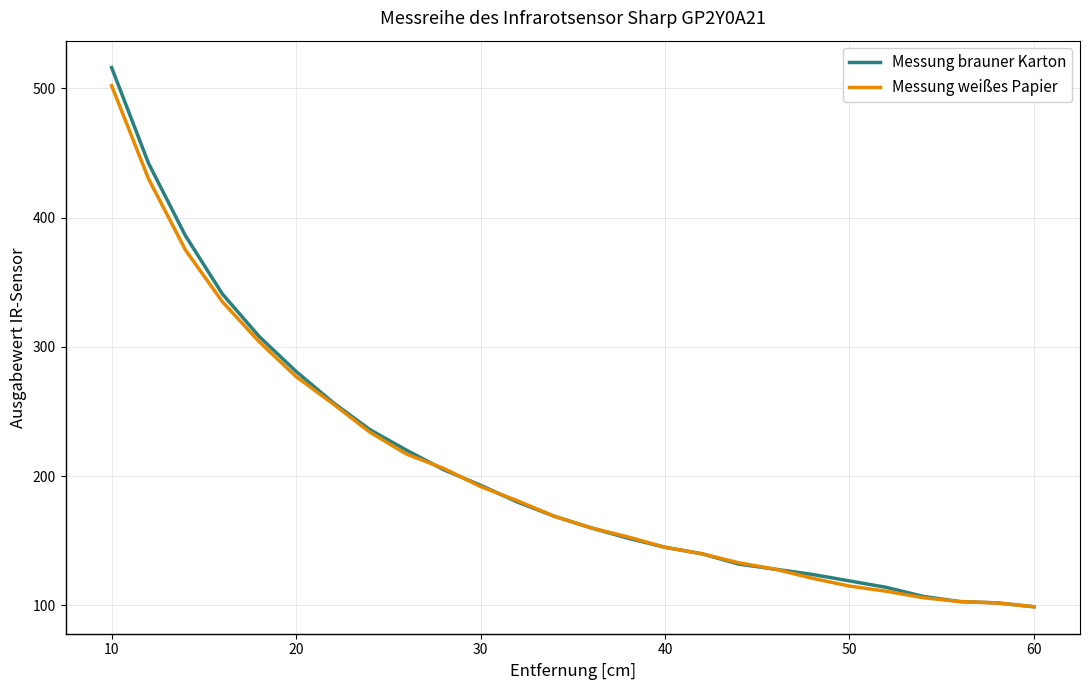

What is the maximum value shown in the chart?

516